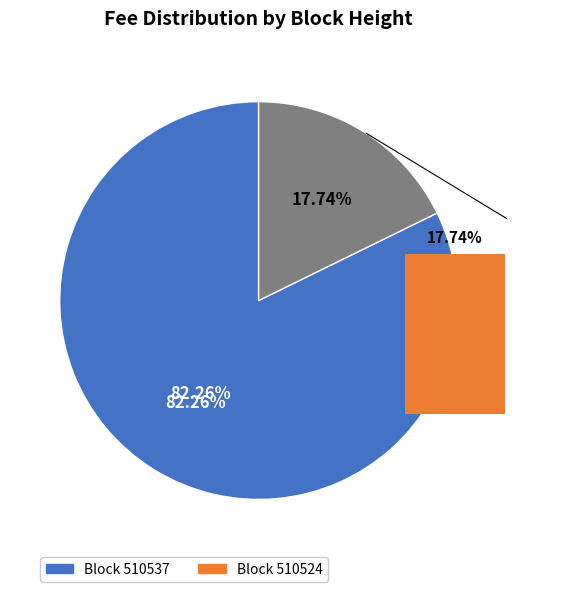

True or false: 510537 accounts for 82% of the total.

True